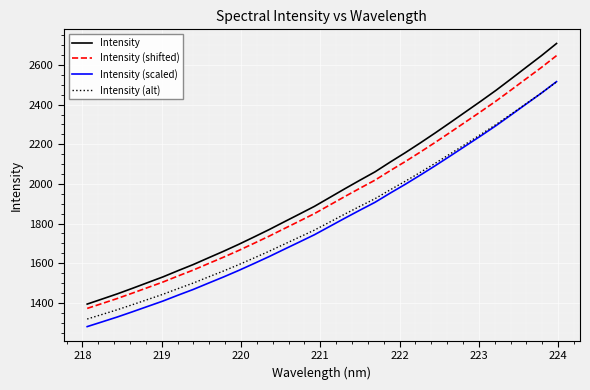

True or false: Intensity and Intensity (scaled) cross at least once.

False